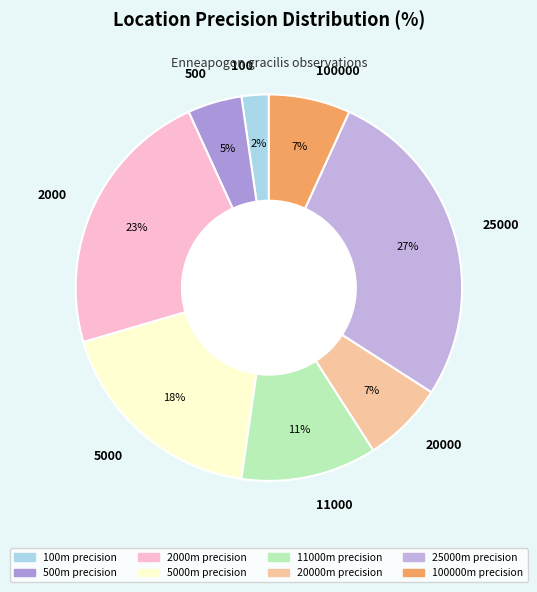

How many segments does this pie chart have?

8